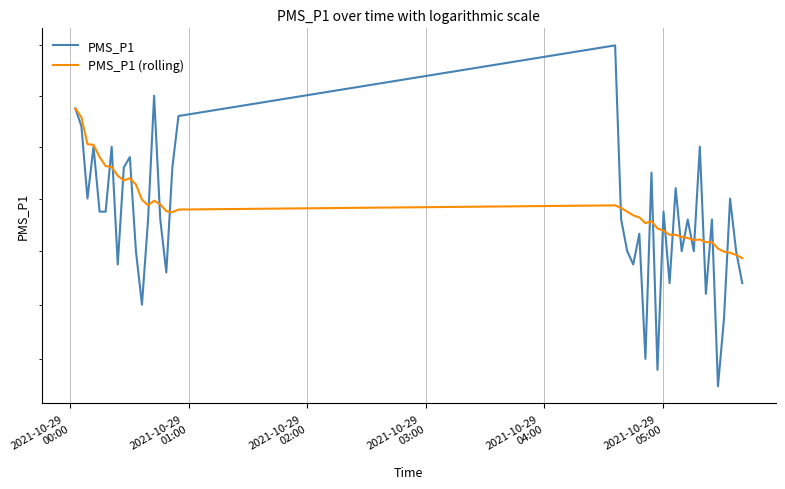

Rank the series by their maximum value, from highest to lowest.

PMS_P1, PMS_P1 (rolling)